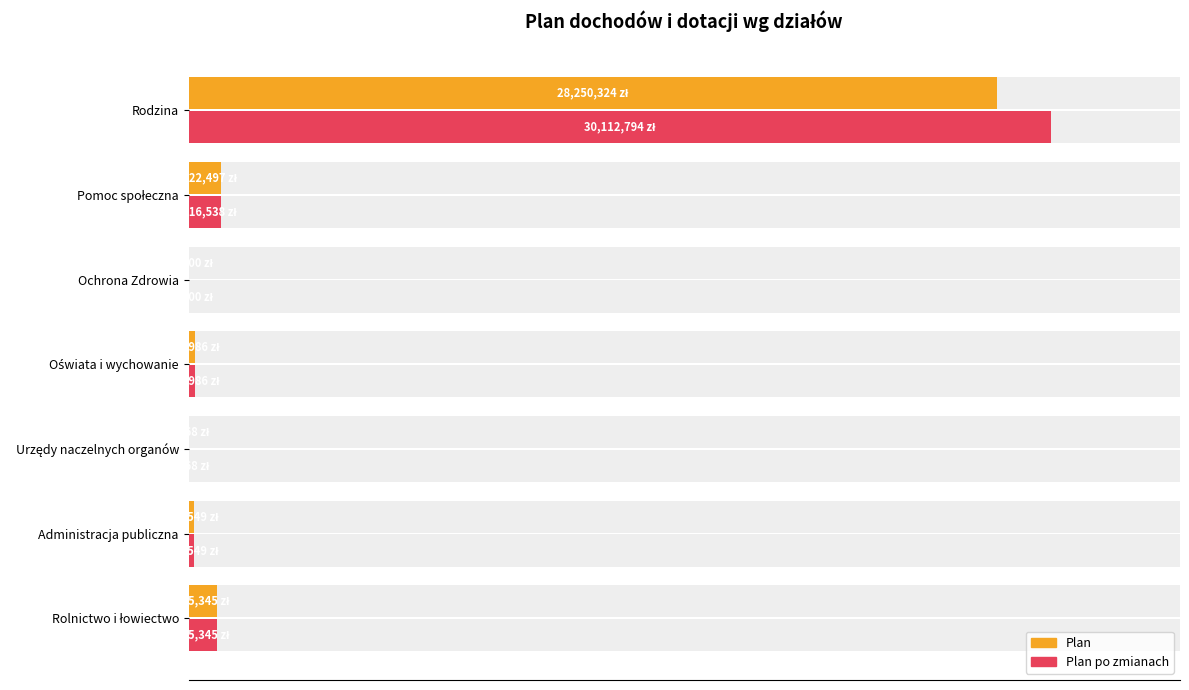

How many bars are there in each group?

2